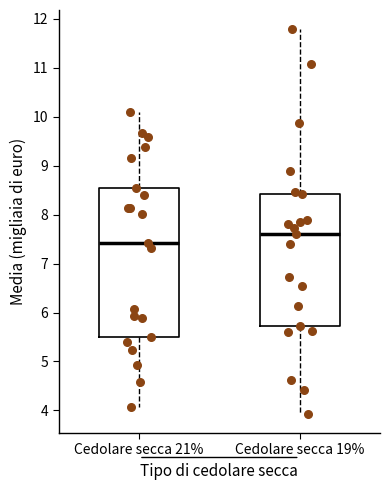

Reading left to right, read every box against the y-axis: the position of its median line, the range the box covers, and the ends of its whiskers. The values are not printed on the chart, so give them approximately, as read against the axis.

Cedolare secca 21%: median 7.4, box 5.5 to 8.6, whiskers 4.1 to 10.1
Cedolare secca 19%: median 7.6, box 5.7 to 8.4, whiskers 3.9 to 11.8